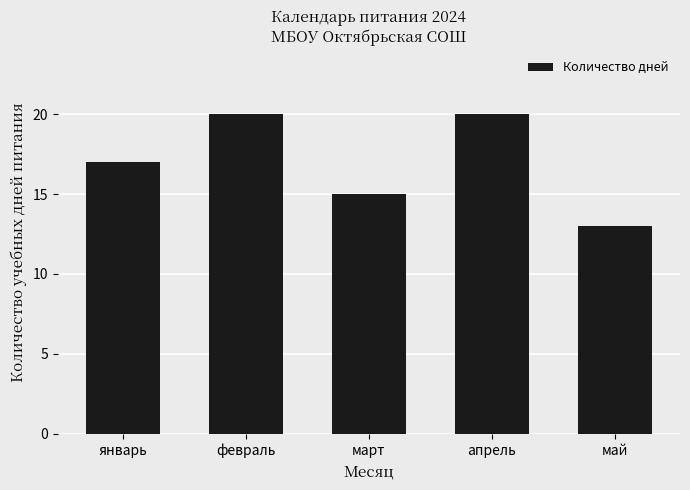

What is the minimum value shown in the chart?

13